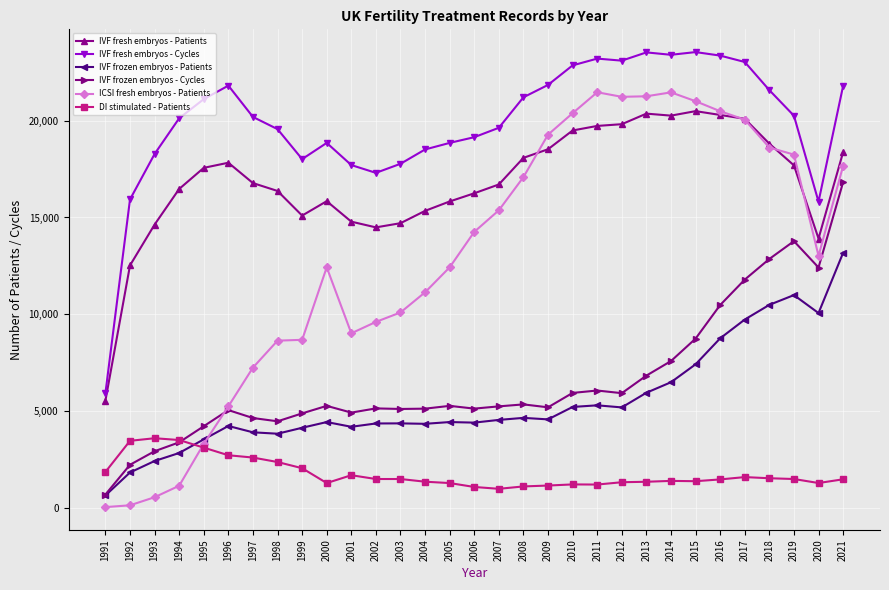

Where is IVF fresh embryos - Patients nearest to the value 13016?

1992